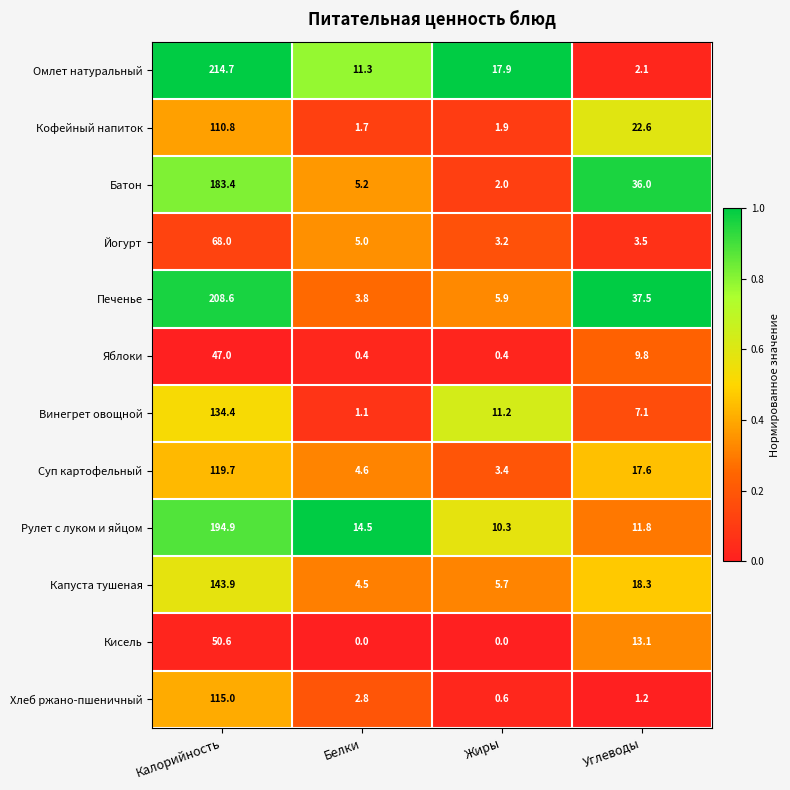

What is the difference between the Суп картофельный values at Белки and Углеводы?

13.0